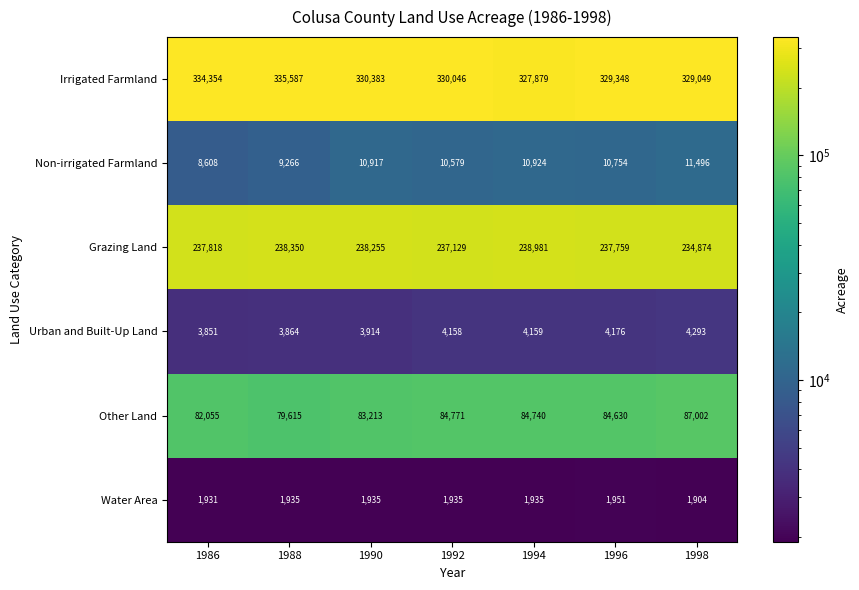

Between 1986 and 1996, which series saw the biggest shift?

Irrigated Farmland